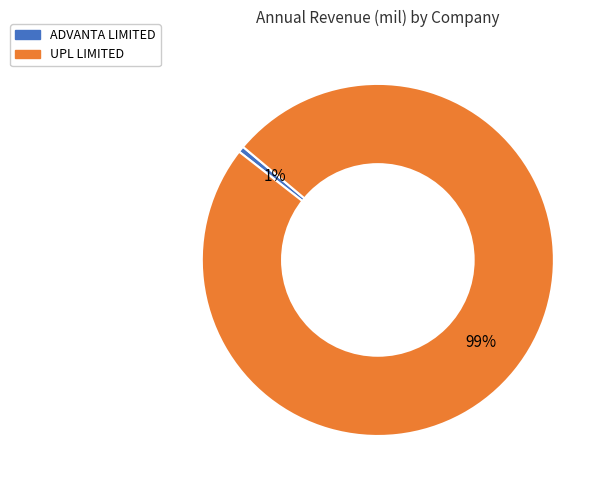

To the nearest percent, what is the average slice percentage?

50%